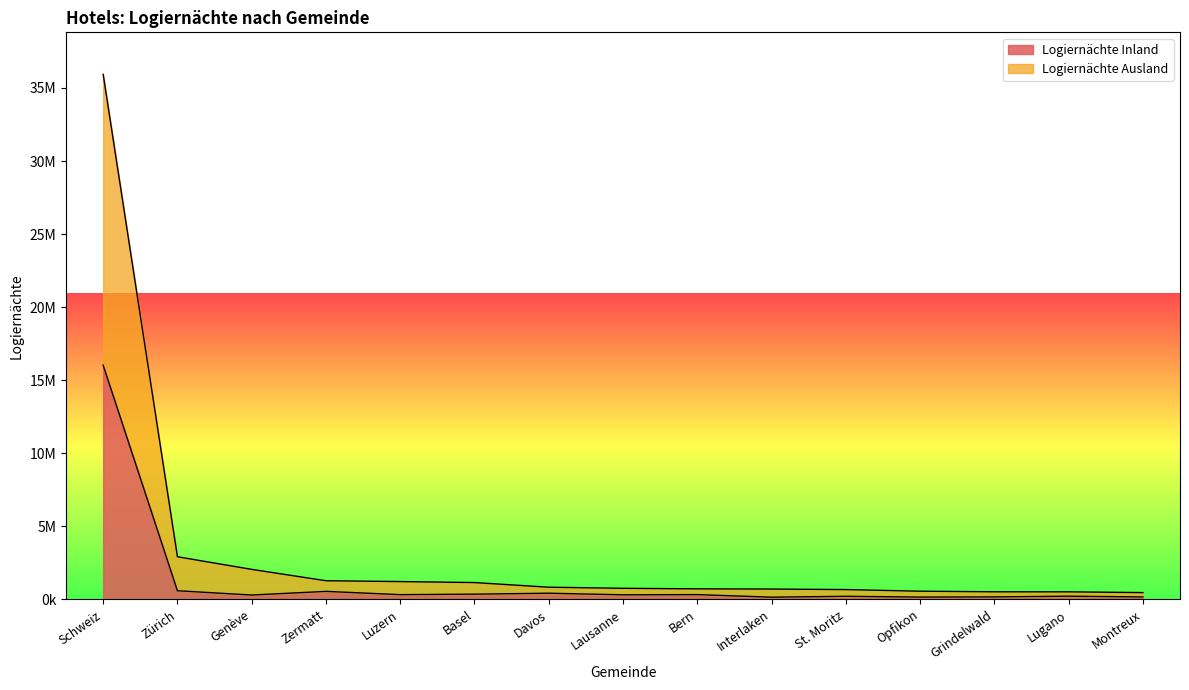

List the labels in order of Logiernächte Ausland value, largest first.

Schweiz, Zürich, Genève, Zermatt, Luzern, Basel, Davos, Lausanne, Bern, Interlaken, St. Moritz, Opfikon, Grindelwald, Lugano, Montreux